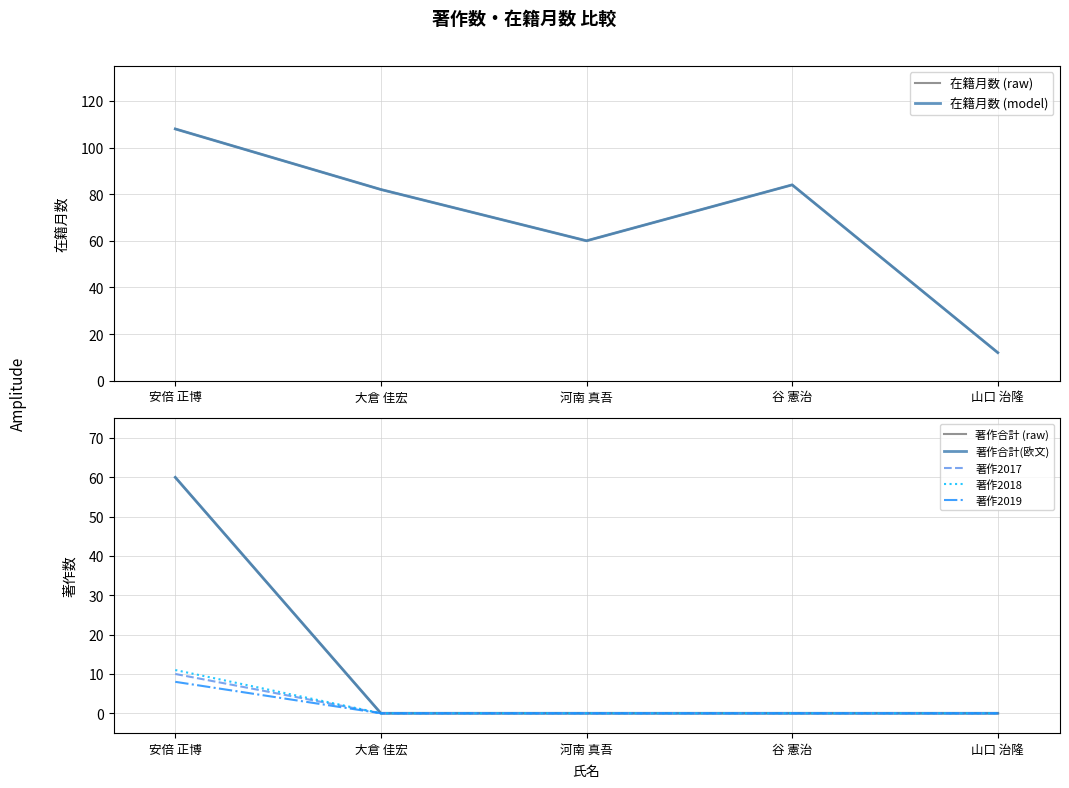

Reading left to right, extract all data points from this chart.

在籍月数: 安倍 正博=108	大倉 佳宏=82	河南 真吾=60	谷 憲治=84	山口 治隆=12
著作合計: 安倍 正博=60	大倉 佳宏=0	河南 真吾=0	谷 憲治=0	山口 治隆=0
著作合計(欧文): 安倍 正博=60	大倉 佳宏=0	河南 真吾=0	谷 憲治=0	山口 治隆=0
著作2017: 安倍 正博=10	大倉 佳宏=0	河南 真吾=0	谷 憲治=0	山口 治隆=0
著作2018: 安倍 正博=11	大倉 佳宏=0	河南 真吾=0	谷 憲治=0	山口 治隆=0
著作2019: 安倍 正博=8	大倉 佳宏=0	河南 真吾=0	谷 憲治=0	山口 治隆=0